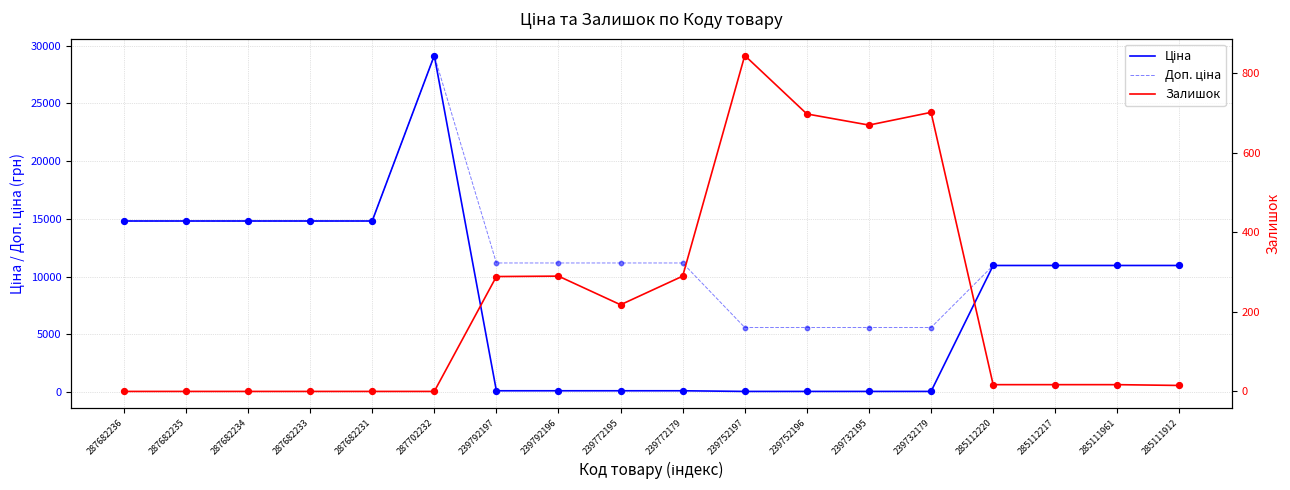

Is the value of Залишок at 287682233 greater than the value of Ціна at 239772195?

No